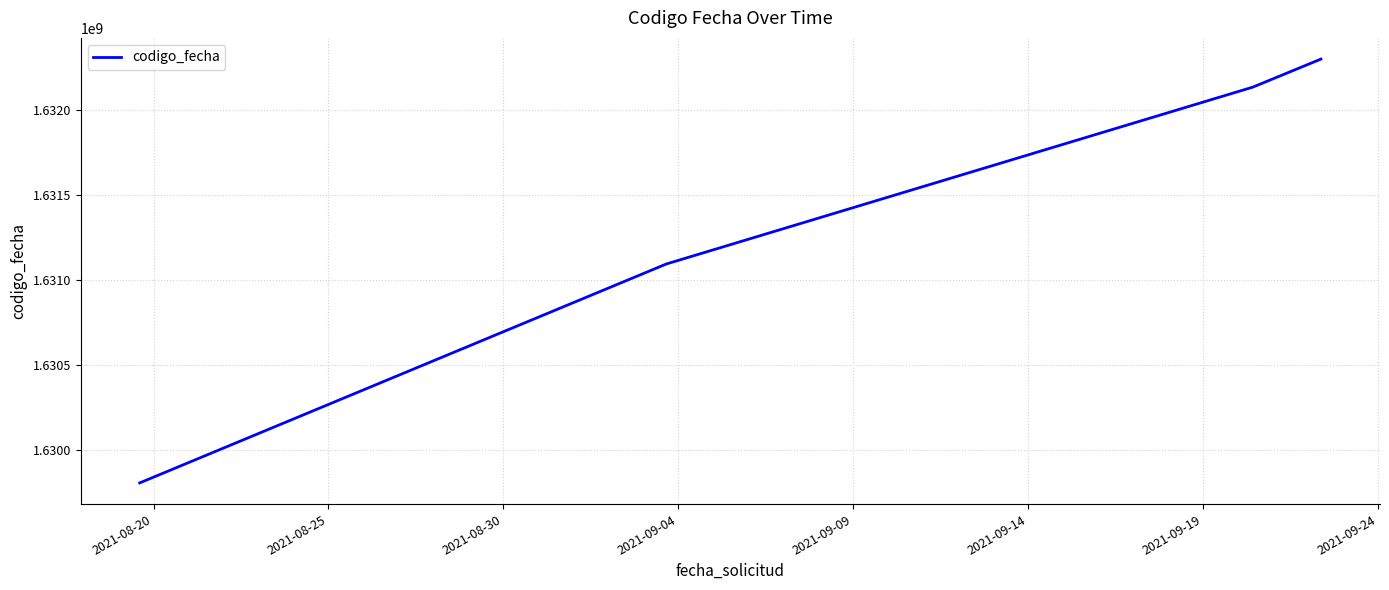

What is the smallest value displayed?

1629809295